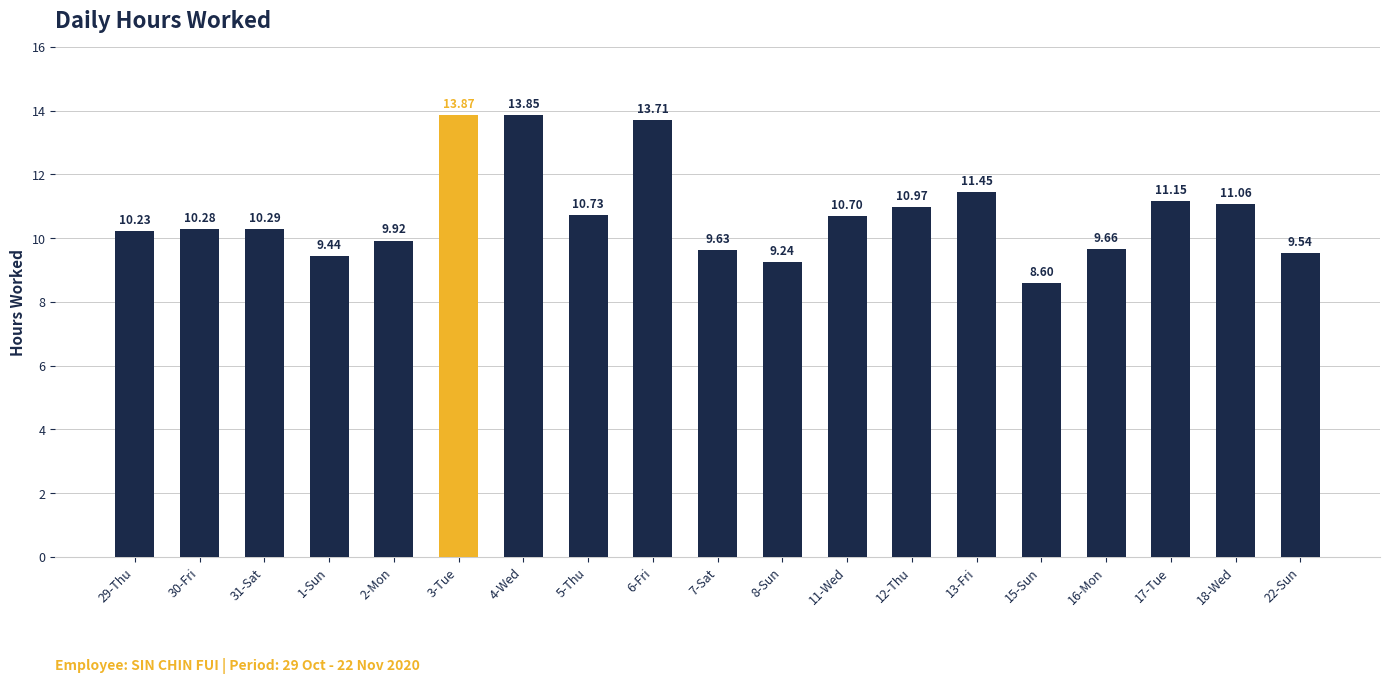

What is the smallest value displayed?

8.6